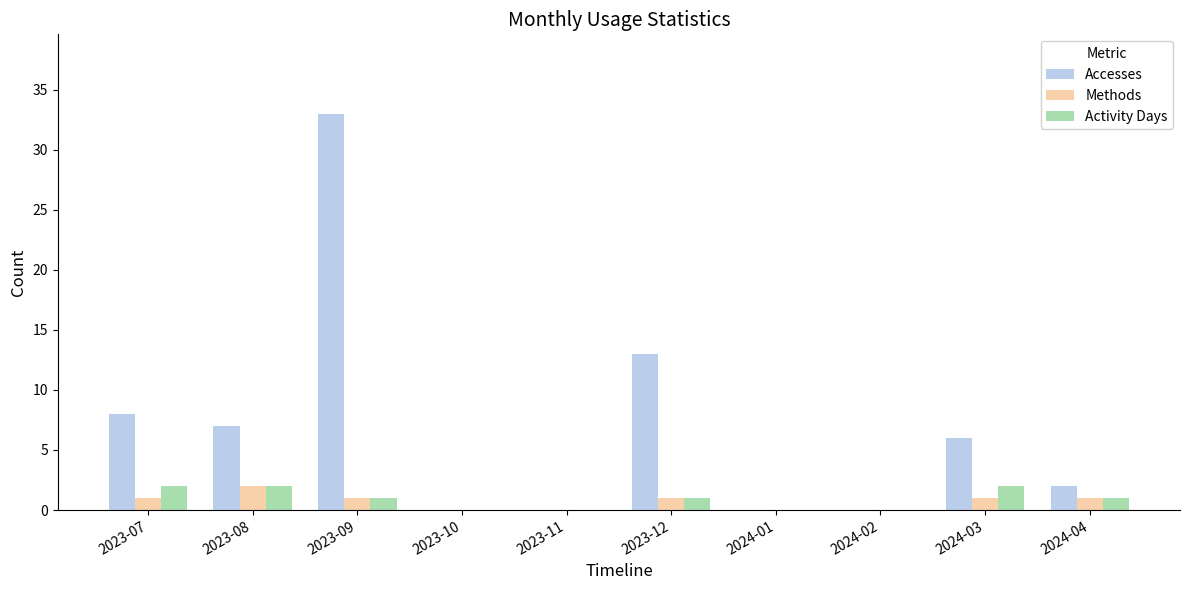

What is the highest value of the Activity Days series?

2